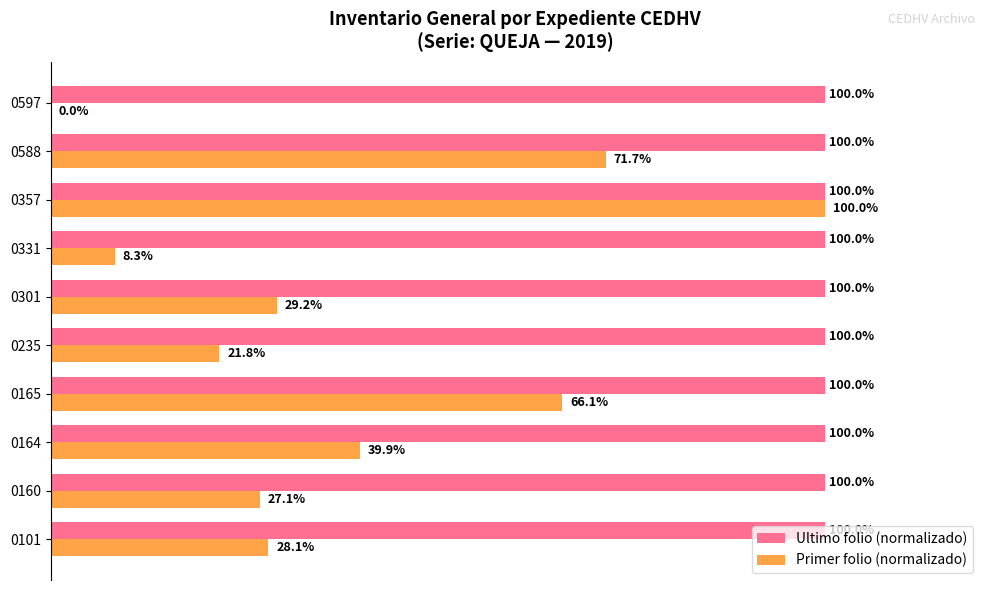

Which series changed the most between 0235 and 0588?

Primer folio (normalizado)